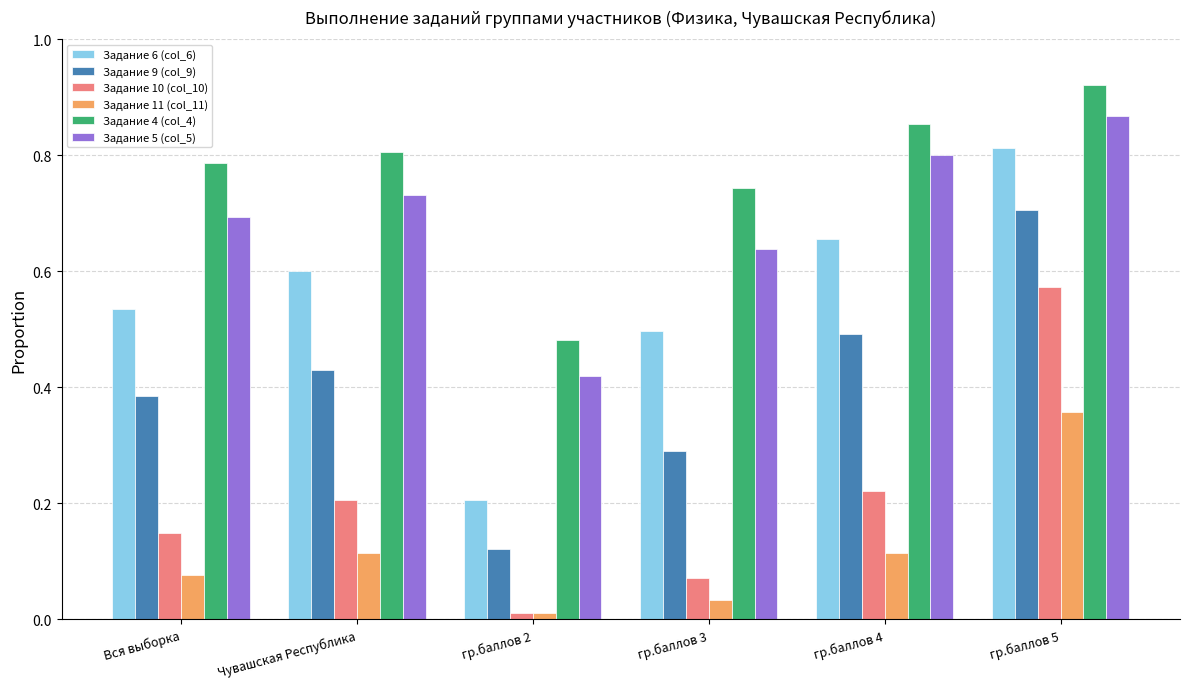

How many Задание 9 (col_9) values are between 0 and 1?

6